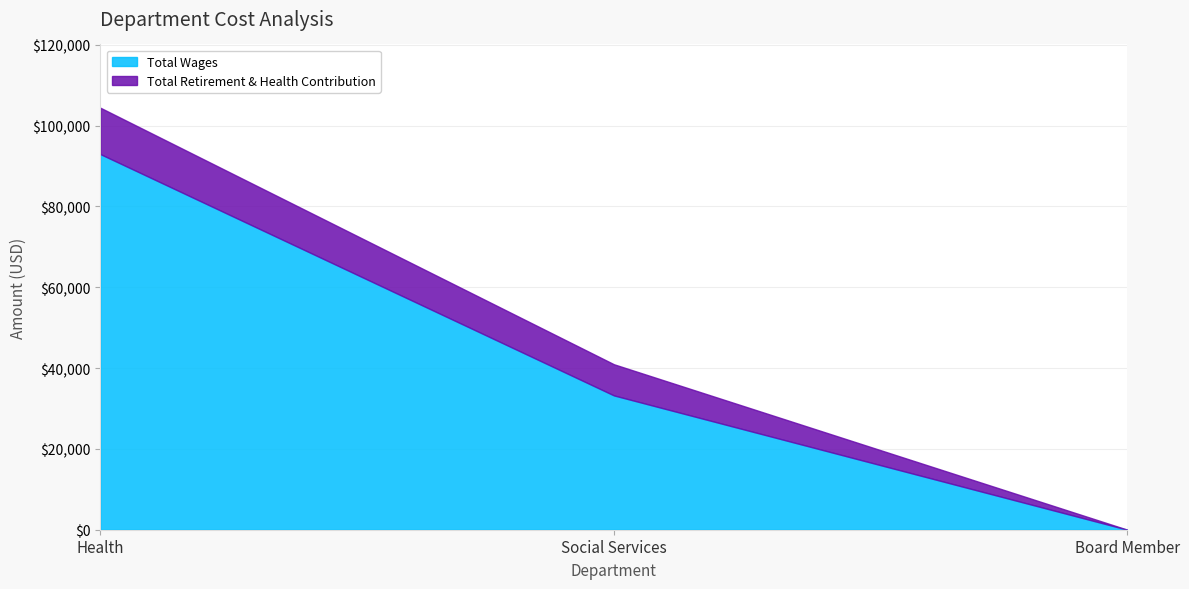

Is it true that Total Retirement & Health Contribution equals 11470 at Health?

True